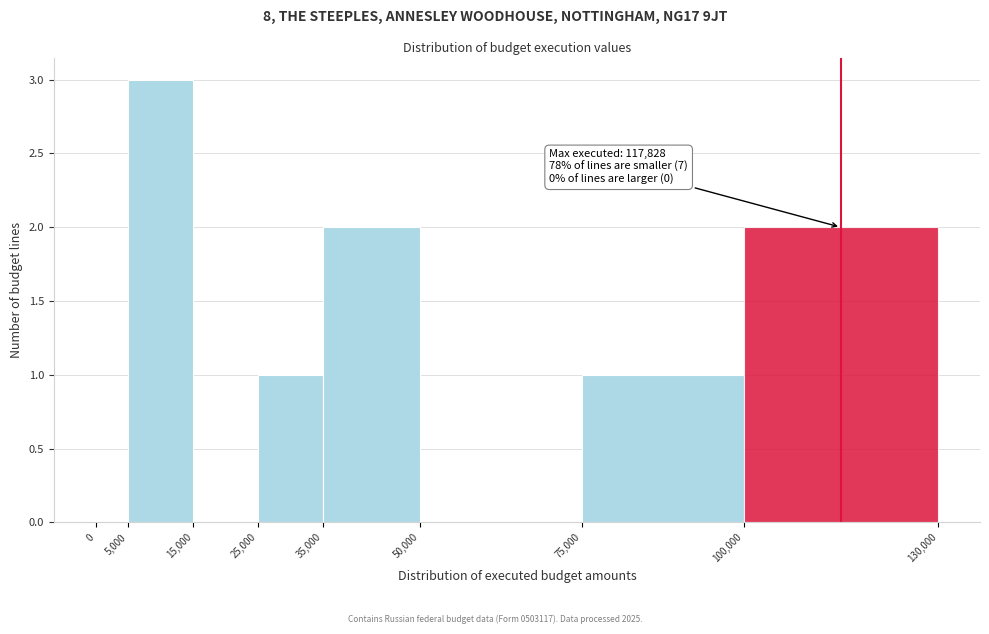

Which range on the x-axis has the tallest bar?

5,000 to 15,000